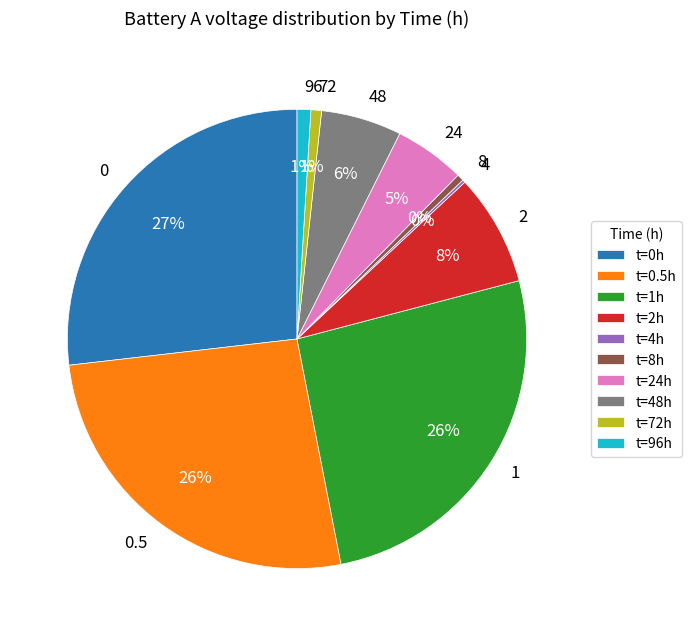

To the nearest percent, what is the difference between the largest and smallest slice percentages?

27%